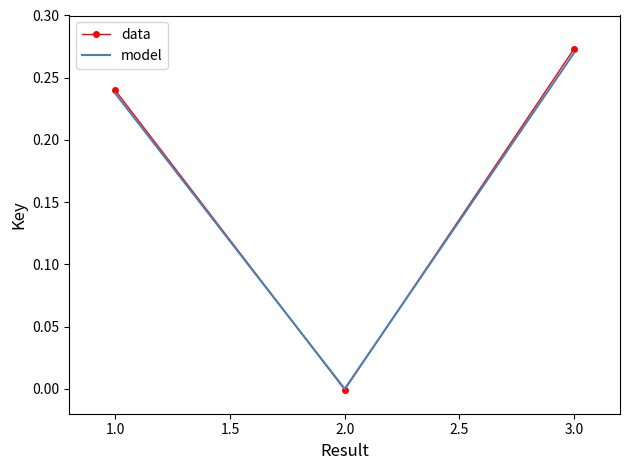

True or false: data has a value of -0.0 at 2.0.

True